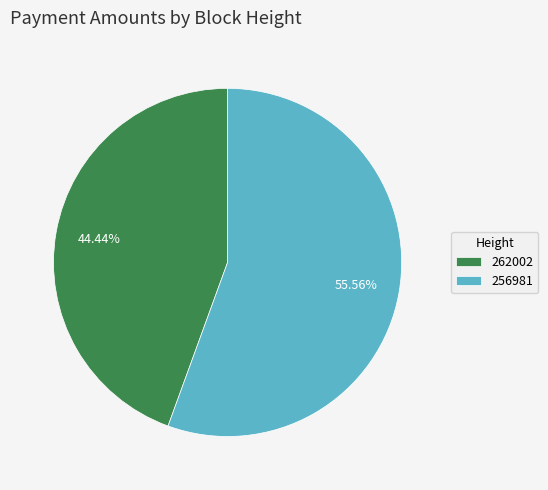

Which has a higher value, 256981 or 262002?

256981